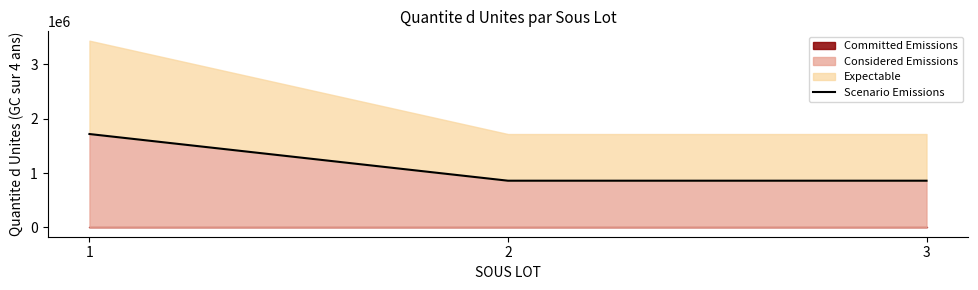

Reading left to right, extract all data points from this chart.

1717279	858639	858639